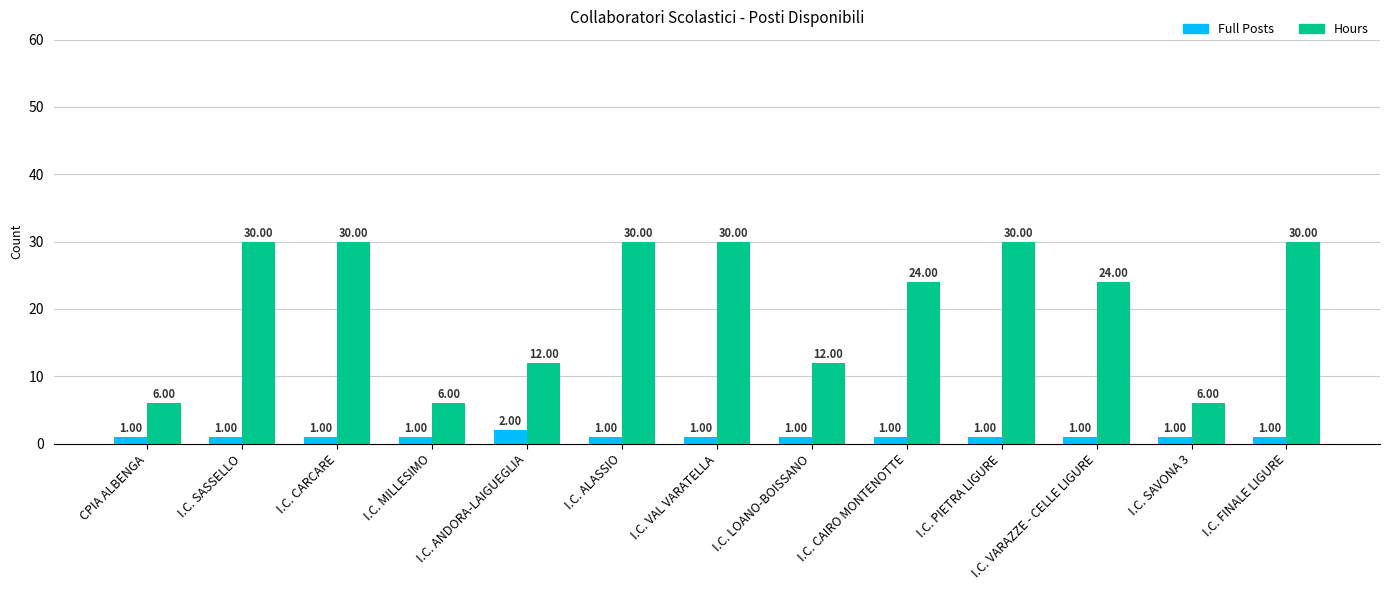

The Hours series shows 24 at I.C. VARAZZE - CELLE LIGURE. True or false?

True